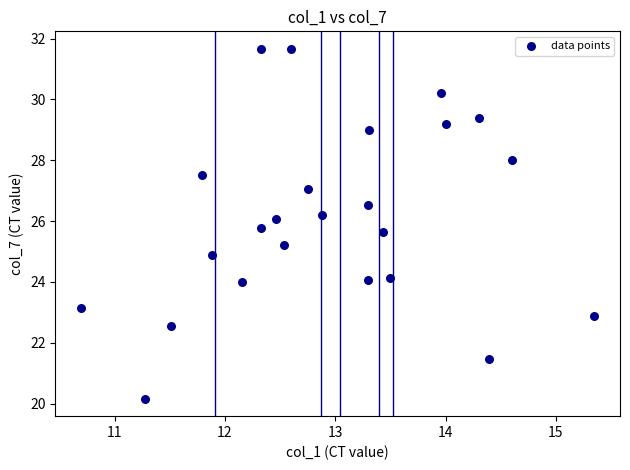

What is the range of Y values (max minus min)?

11.5